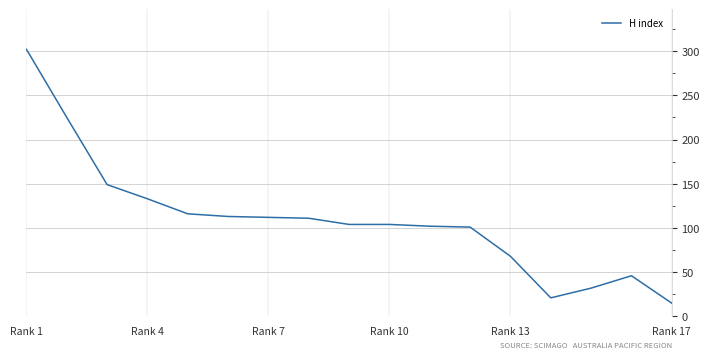

What is the minimum value shown in the chart?

15